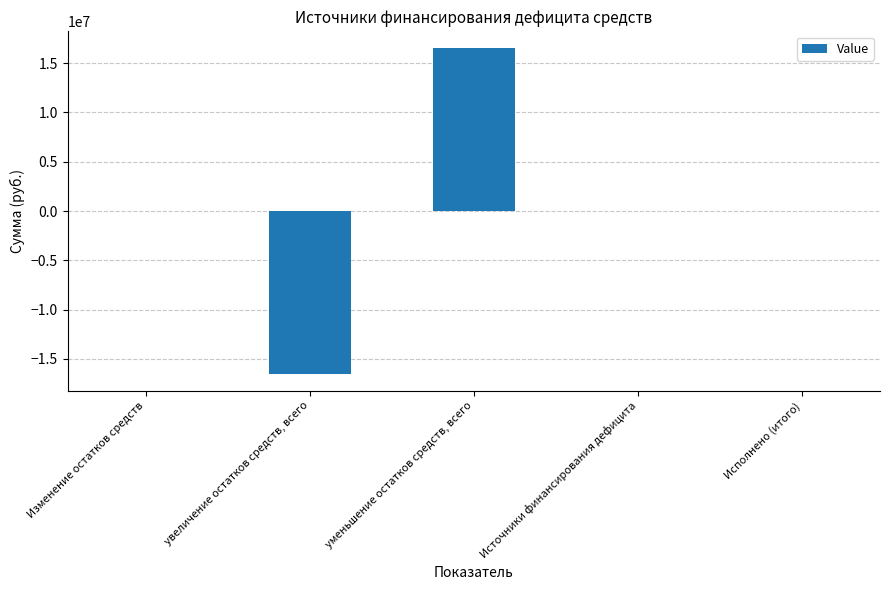

Count the number of categories in the chart.

5